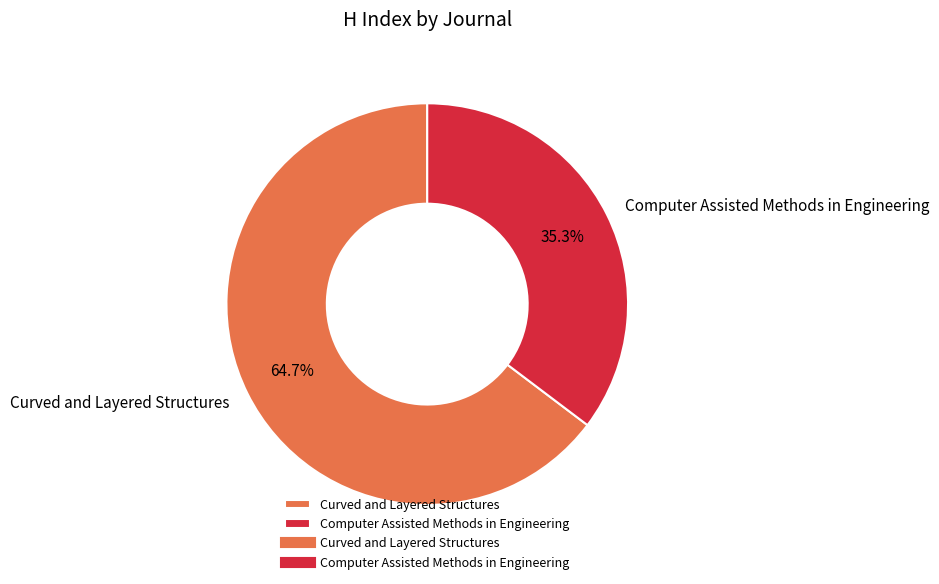

Rank the categories by value from highest to lowest.

Curved and Layered Structures, Computer Assisted Methods in Engineering